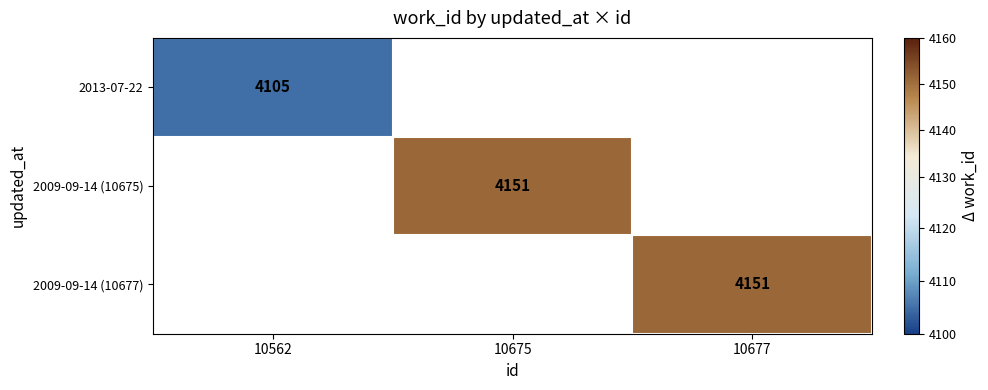

The 2013-07-22 series shows 4105 at 10562. True or false?

True